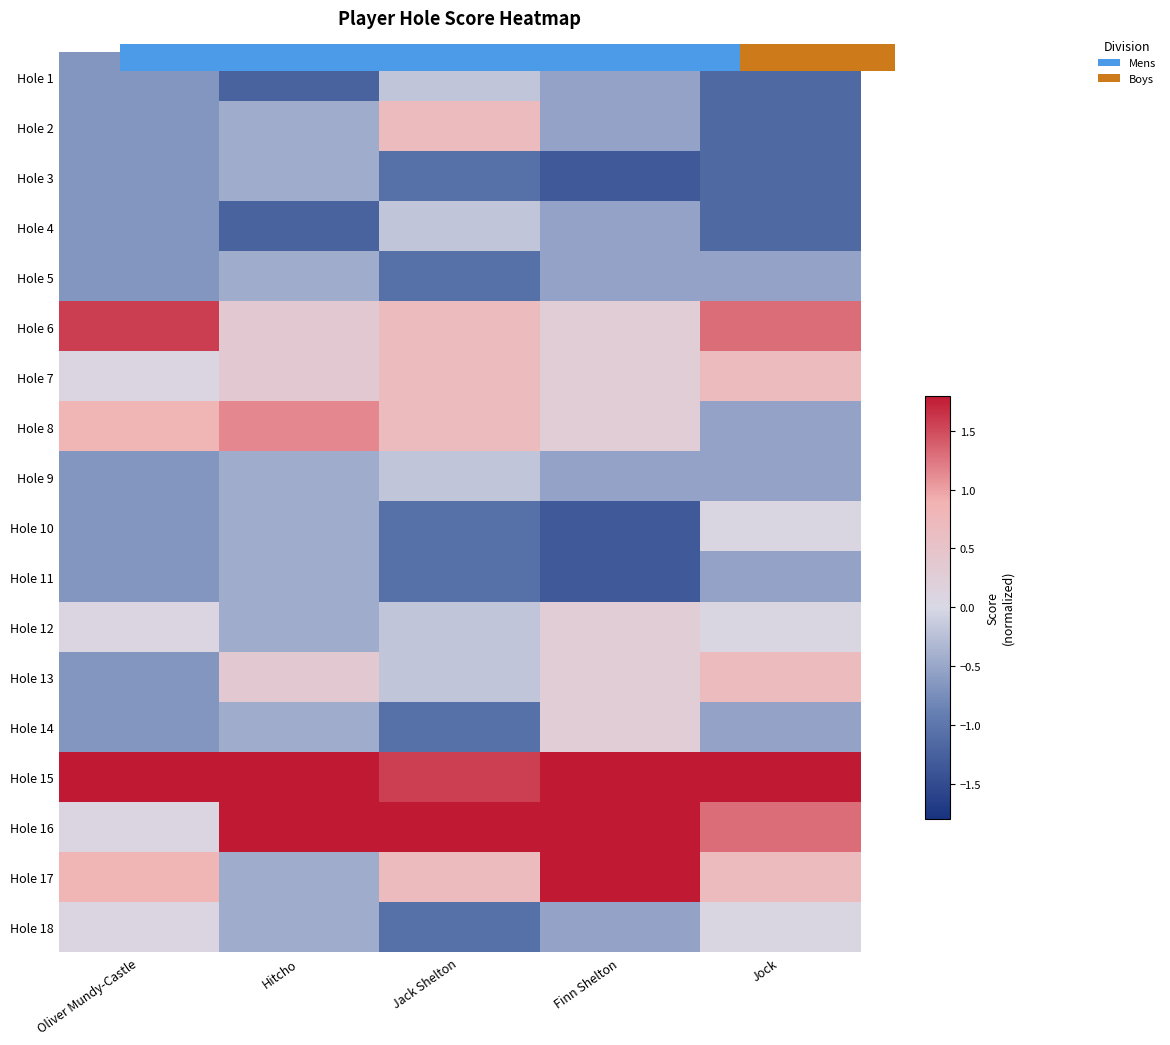

Between Jack Shelton and Hitcho, which is larger?

Jack Shelton